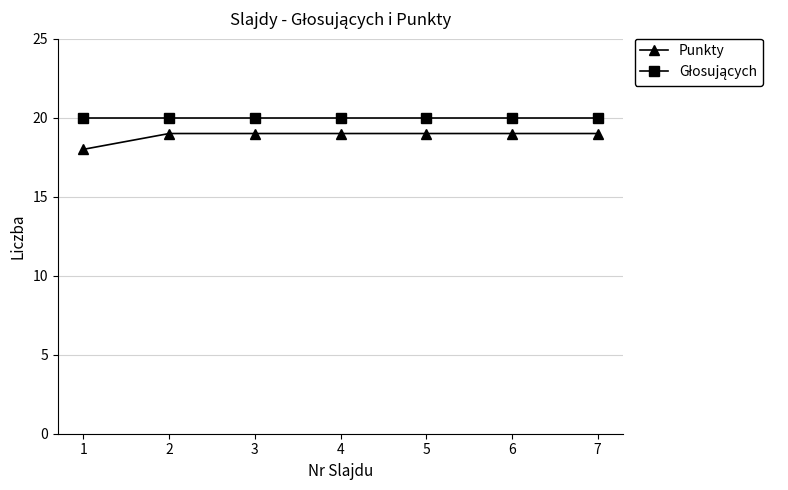

What is the value of the Punkty point at the 1st from the left?

18